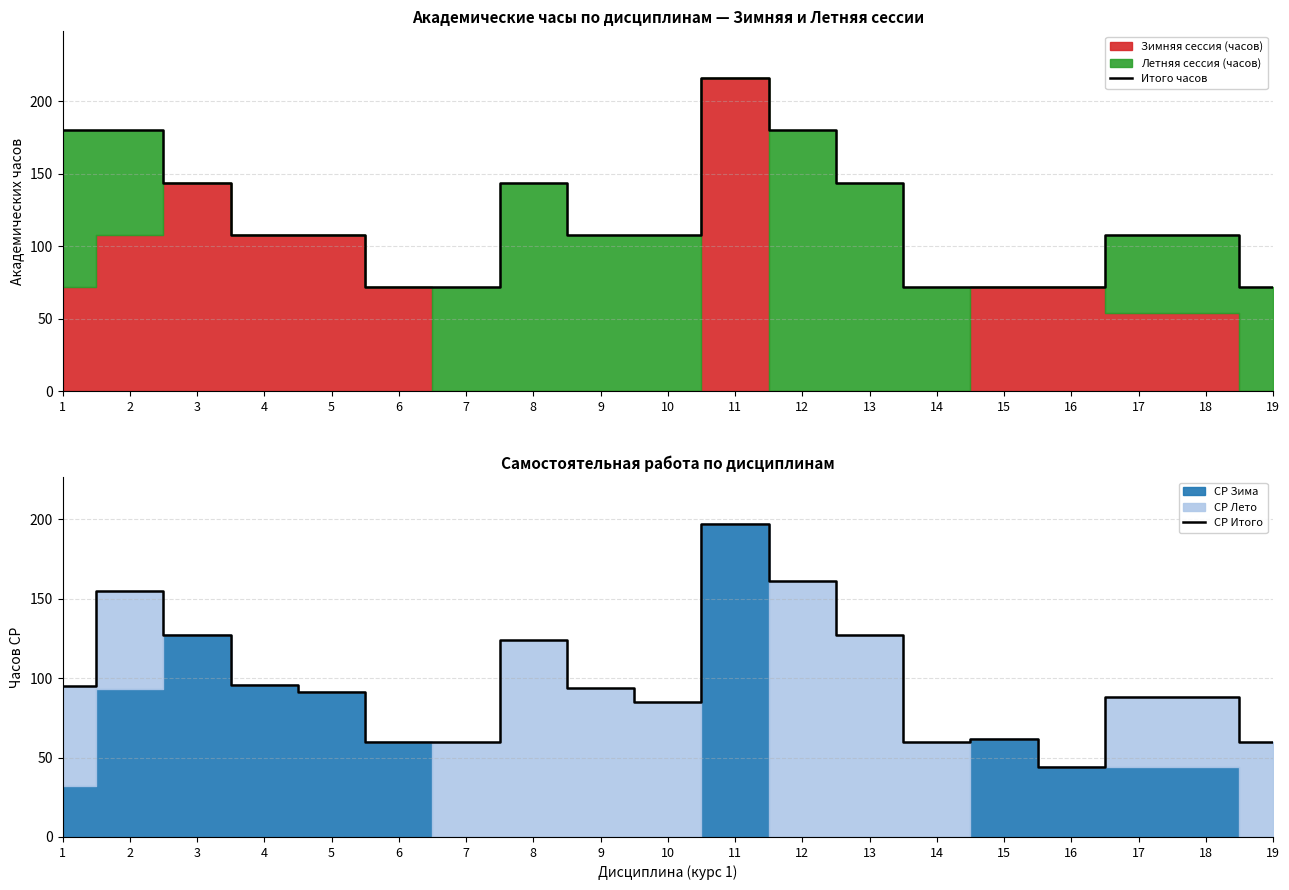

True or false: Итого часов has a value of 72 at 7.

True